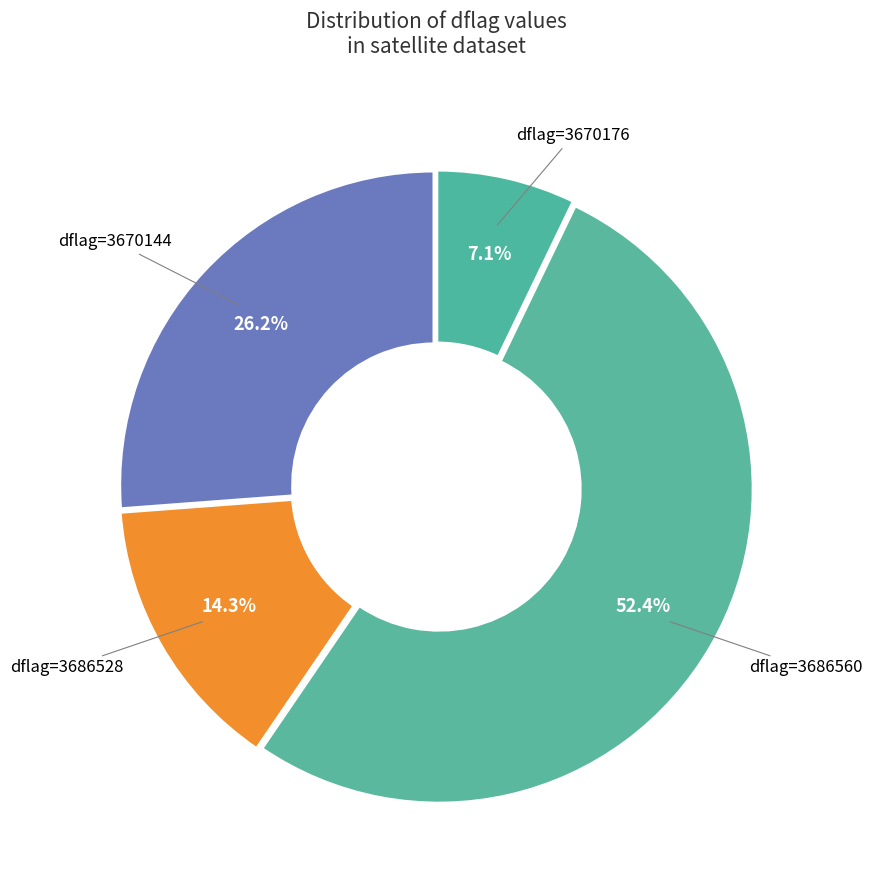

What is the largest slice in the pie chart?

dflag=3686560